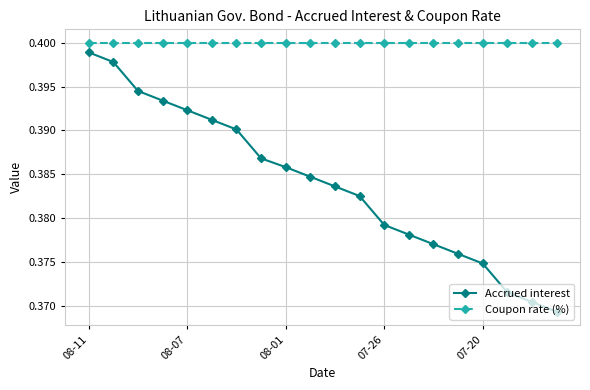

Which series has the largest total across all categories?

Coupon rate (%)